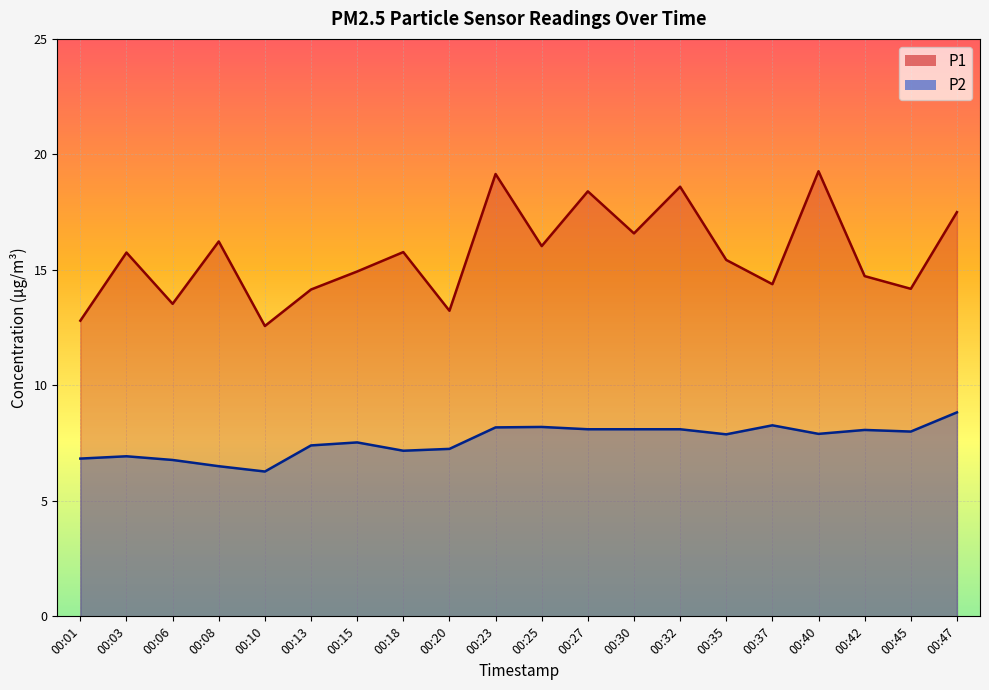

The value of P1 at 00:42 is 5.3. True or false?

False